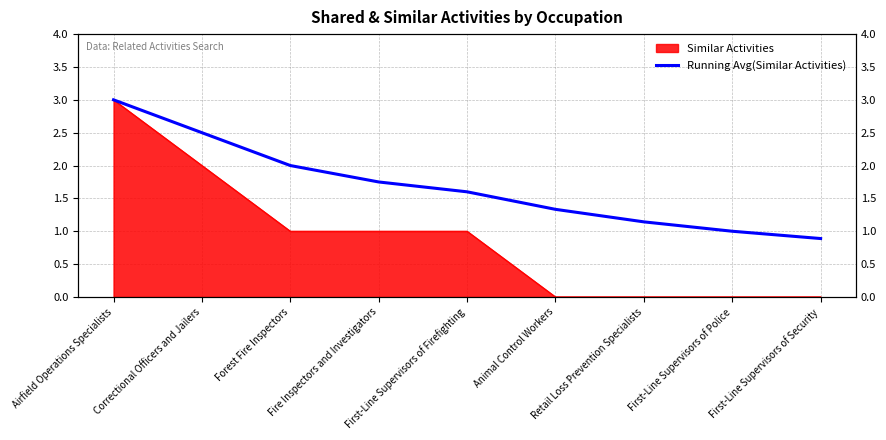

Approximately how many times larger is the value at Airfield Operations Specialists compared to Retail Loss Prevention Specialists?

2.6